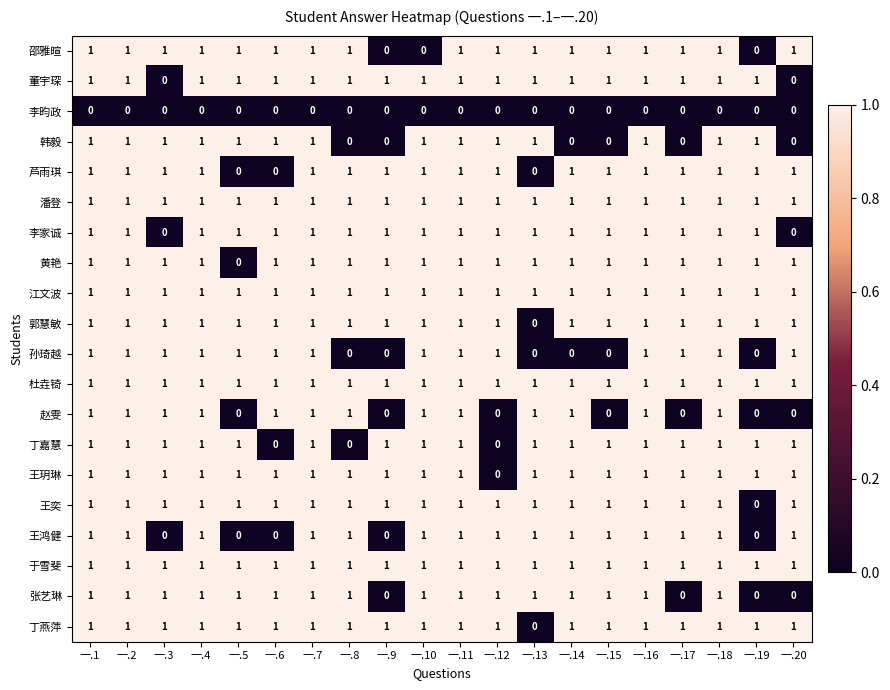

The value of 郭慧敏 at 一.18 is 1. True or false?

True